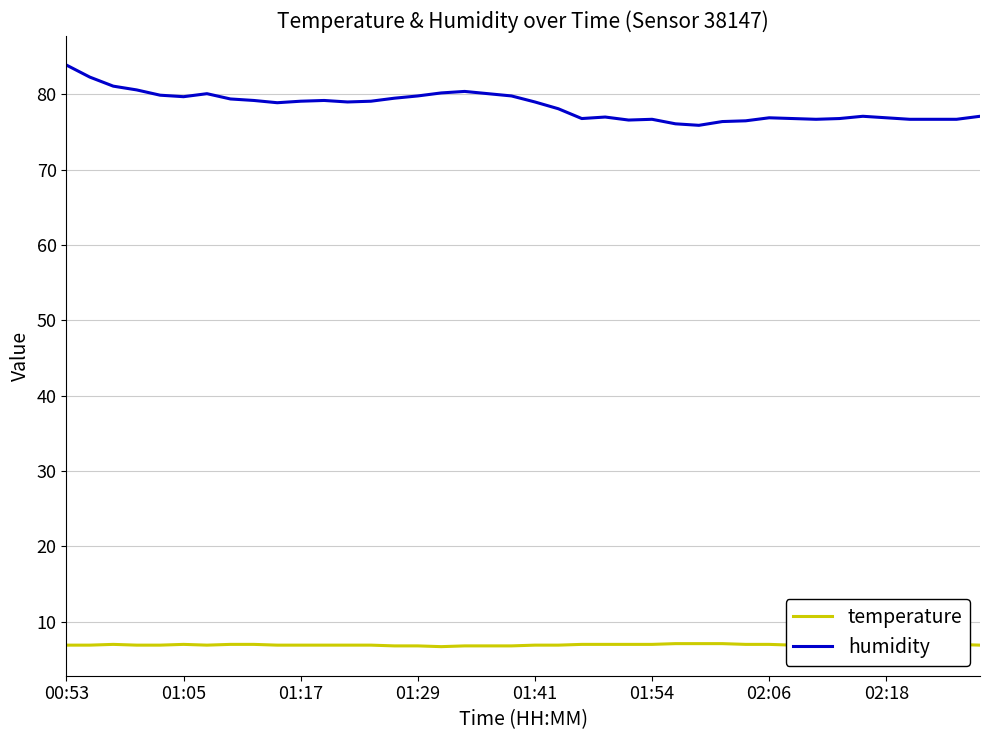

How many categories are shown in the chart?

40